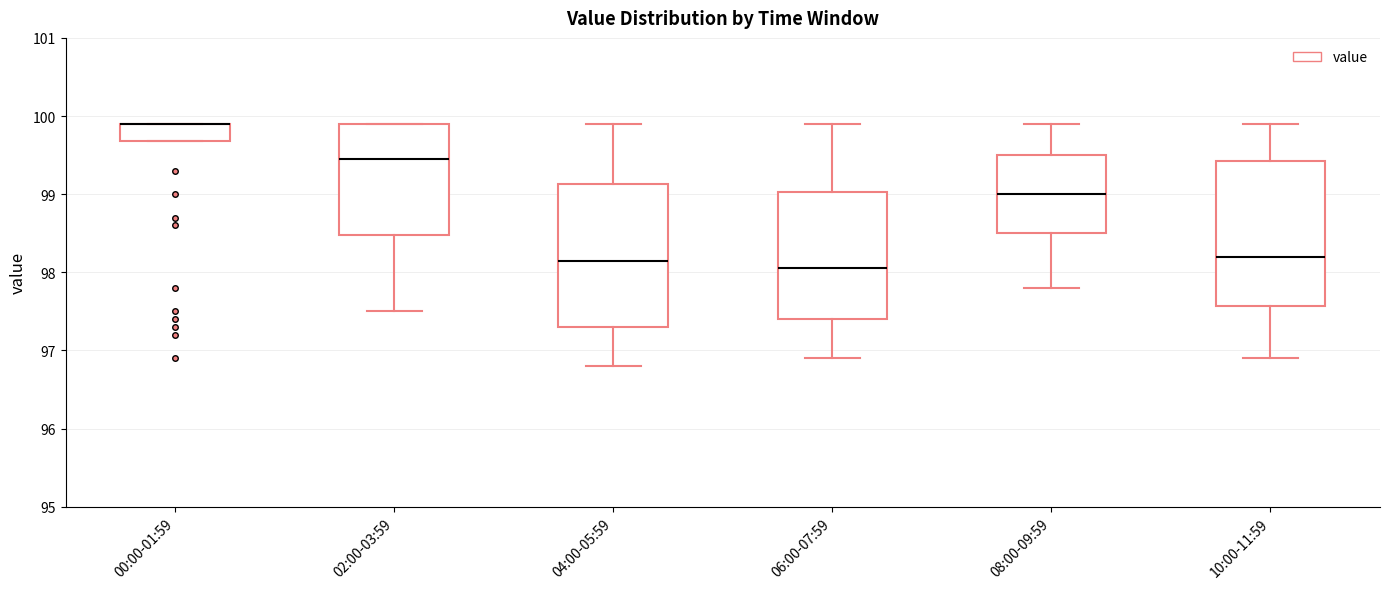

Where is the lower edge of the box for 06:00-07:59 on the y-axis? The values are not printed on the chart, so give them approximately, as read against the axis.

97.4